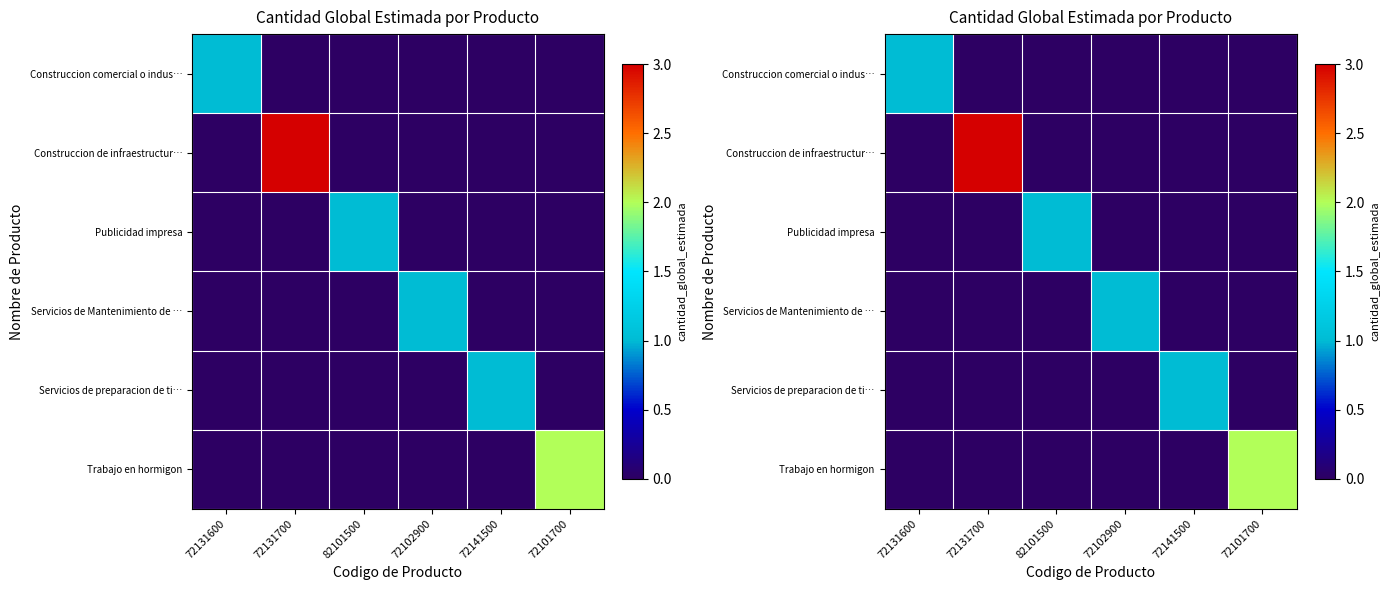

True or false: Servicios de Mantenimiento de … has a value of 0 at 72131700.

True